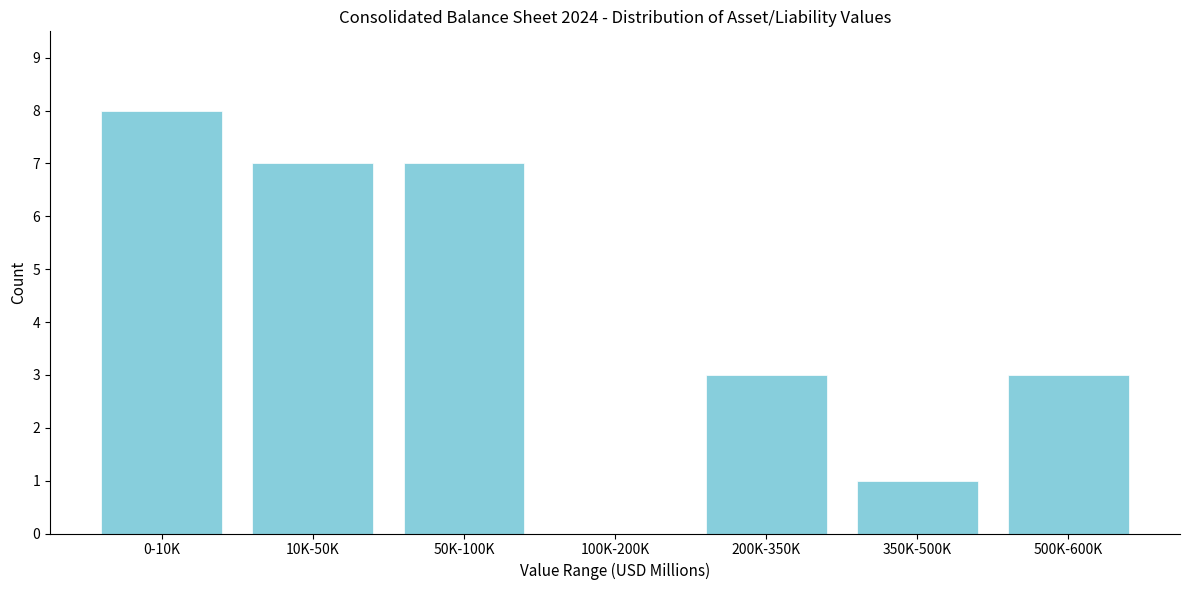

Reading left to right, extract all data points from this chart.

0-10K=8	10K-50K=7	50K-100K=7	100K-200K=0	200K-350K=3	350K-500K=1	500K-600K=3